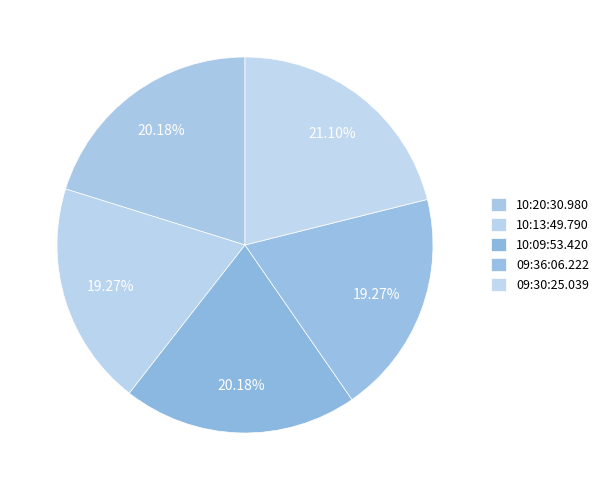

How many segments does this pie chart have?

5